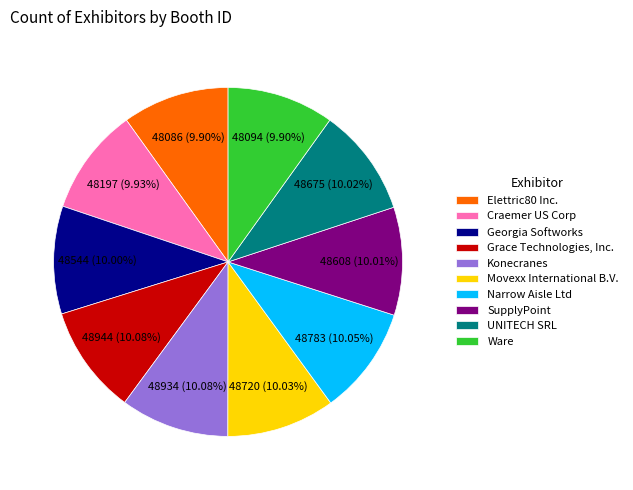

How many slices are in this pie chart?

10